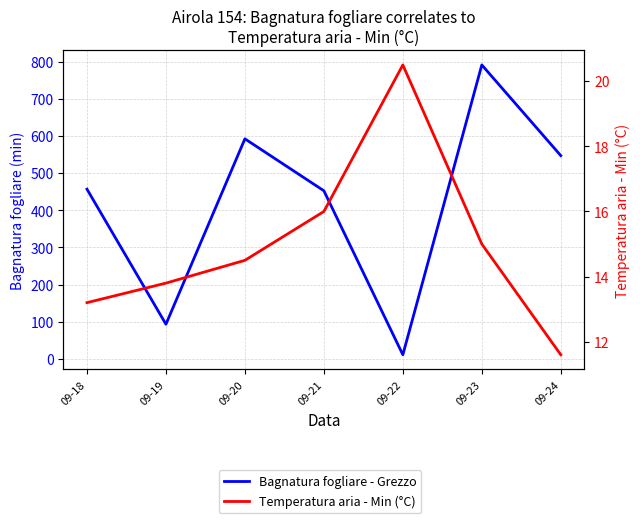

What is the value of the Temperatura aria - Min (°C) point at the 2nd from the left?

13.8